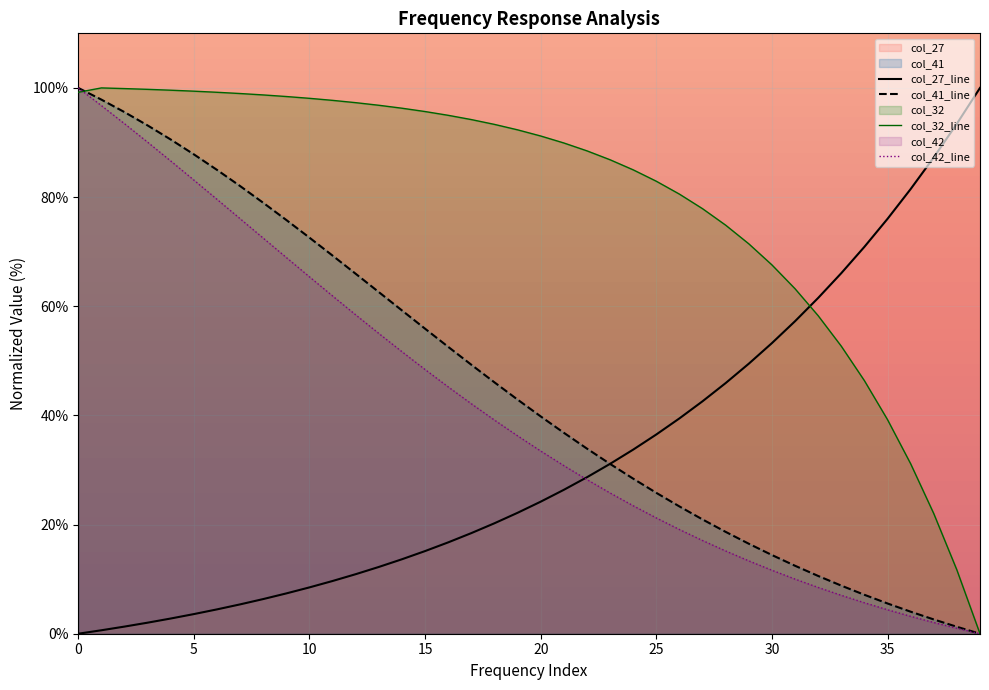

Is it true that col_41_line equals 32.2 at 27?

False